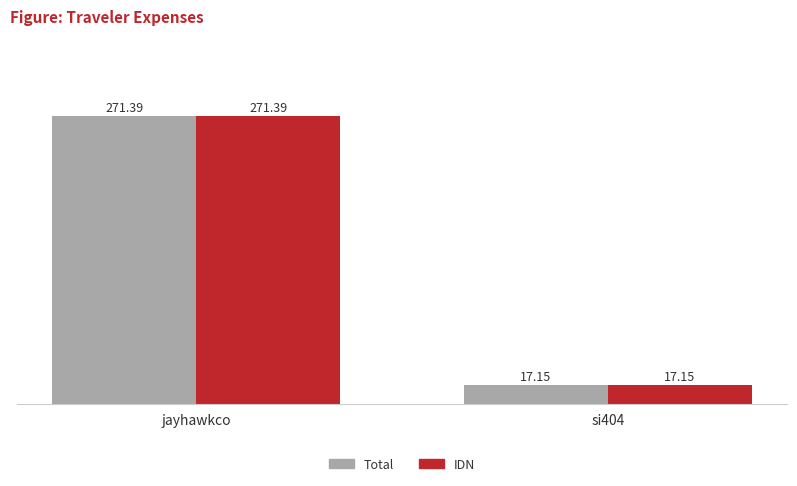

What is the label of the 1st bar from the right?

si404